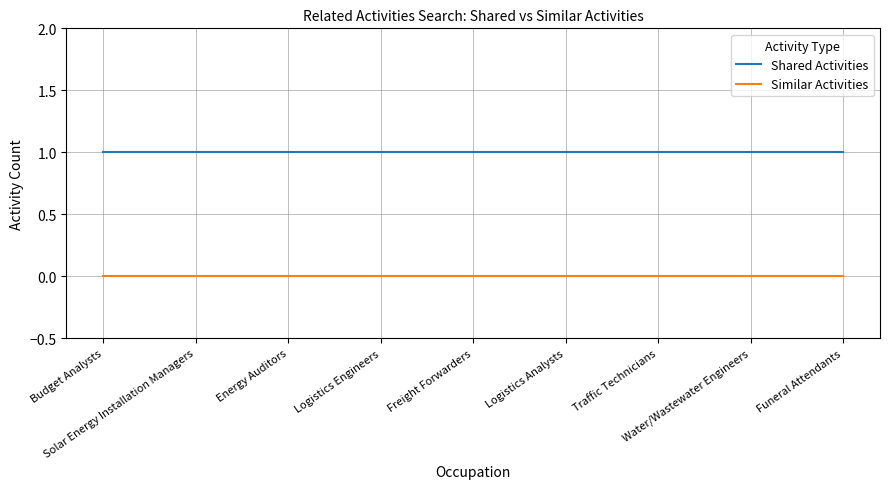

List the series in order of their overall mean, highest first.

Shared Activities, Similar Activities